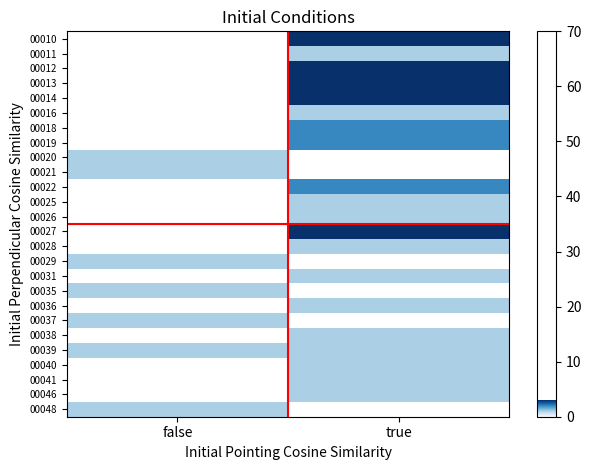

Rank the categories by 00046 value from lowest to highest.

false, true